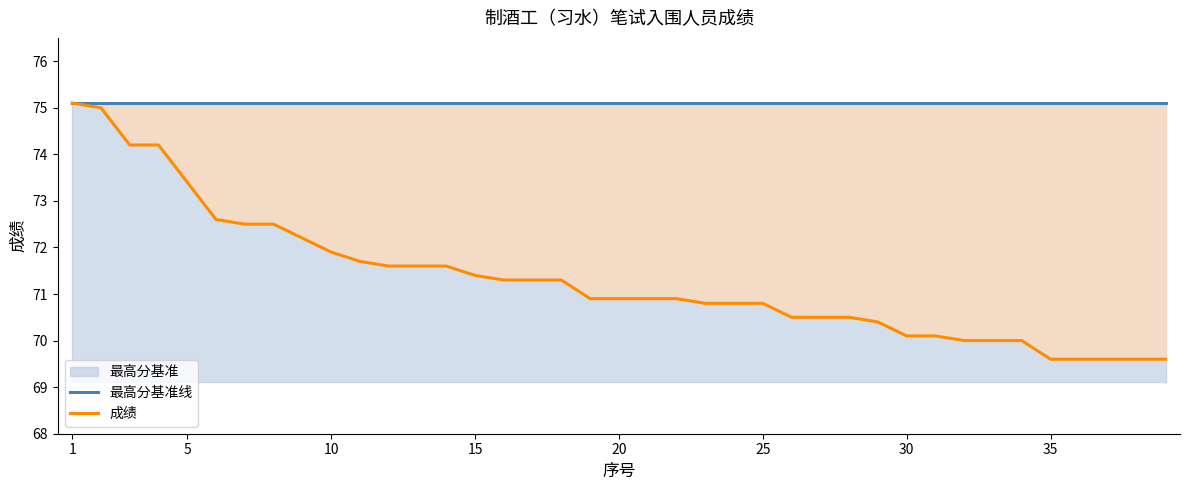

How many data points does each series have?

39